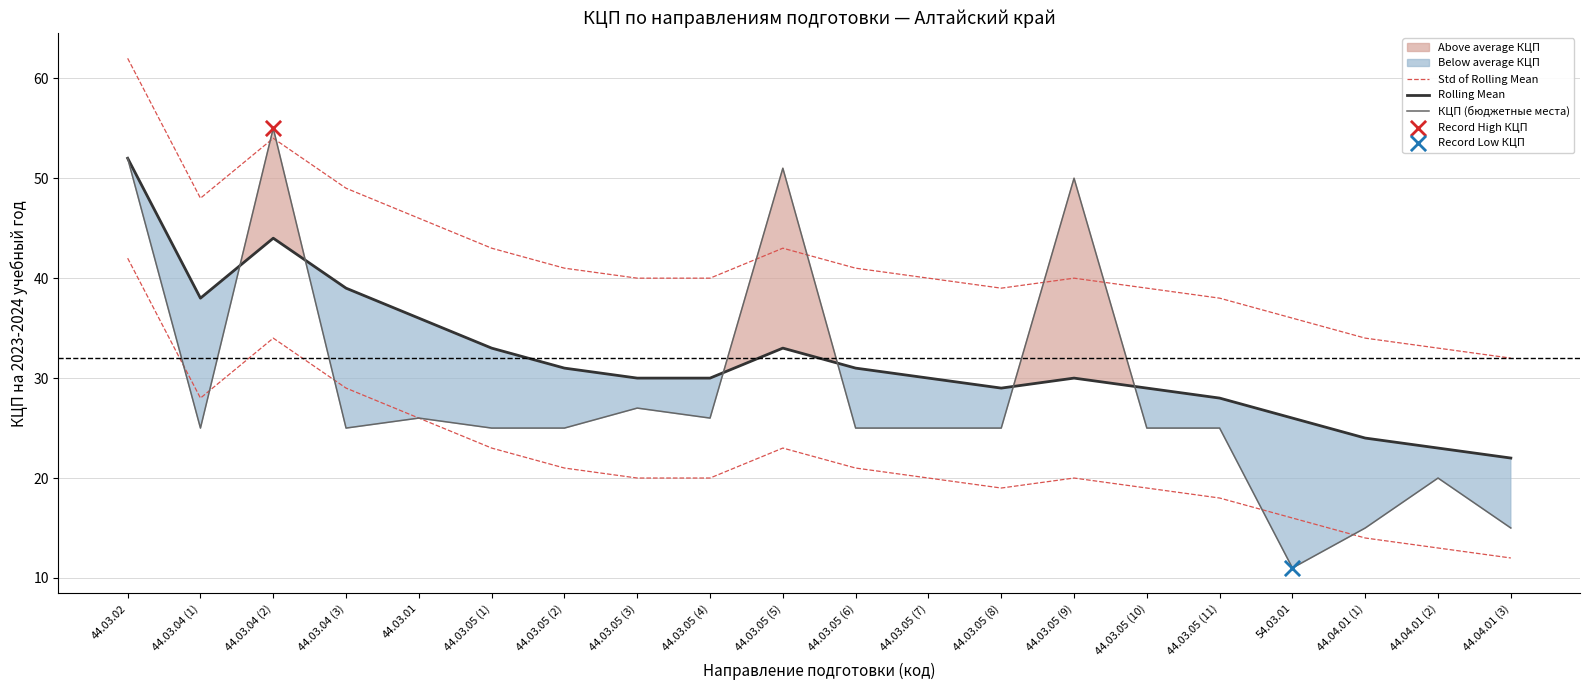

Which series contains the lowest Y value?

КЦП (бюджетные места)